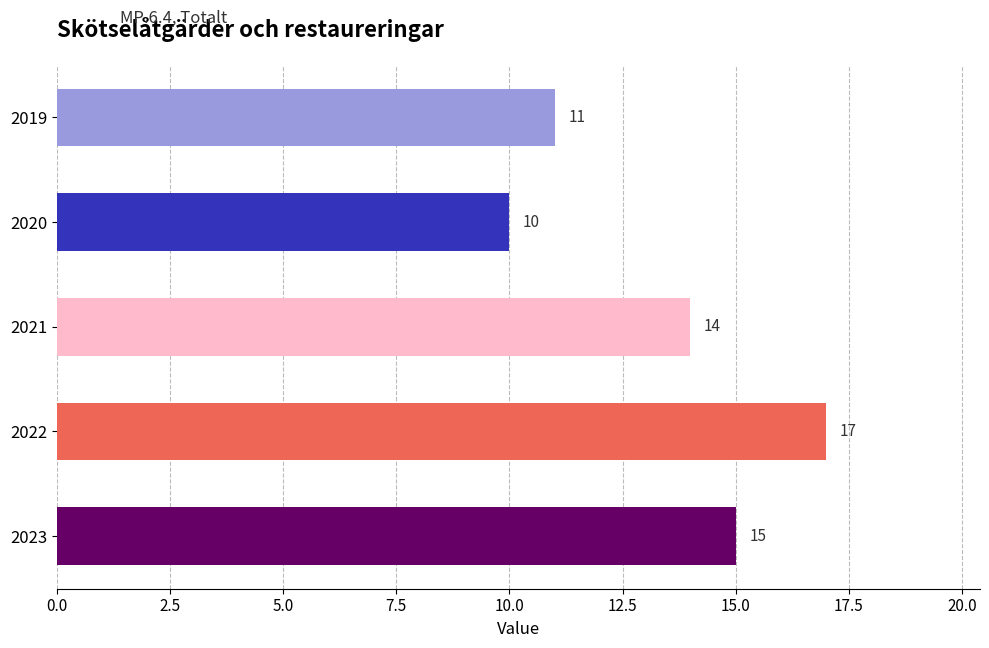

How many distinct data groups are displayed?

1